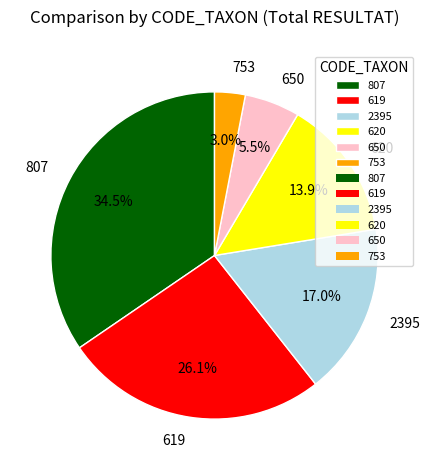

What is the total percentage of 619 and 753?

29.1%